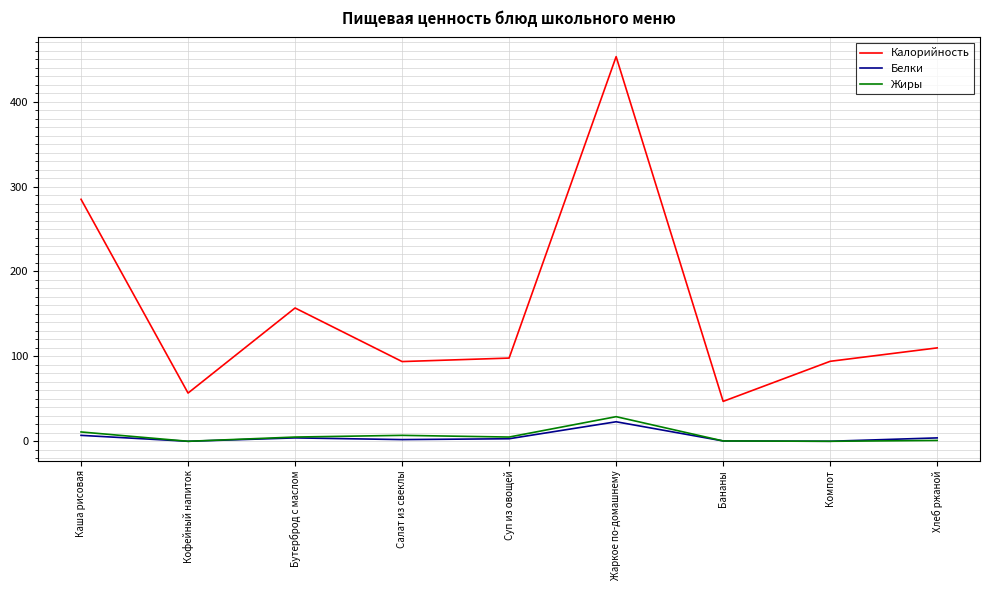

Is it true that Жиры equals 1.0 at Хлеб ржаной?

True